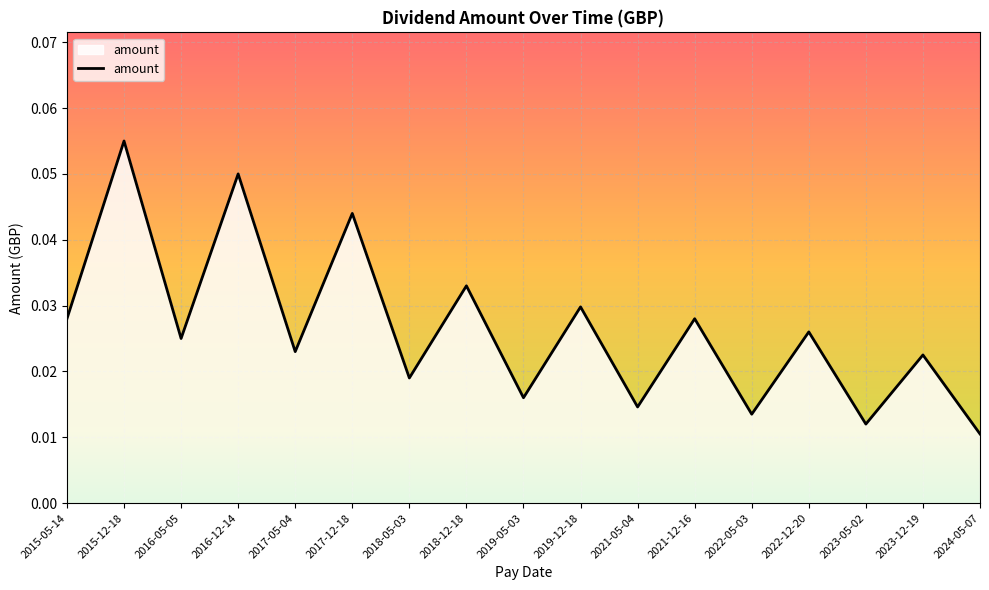

Count the values in the range 0 to 1.

17